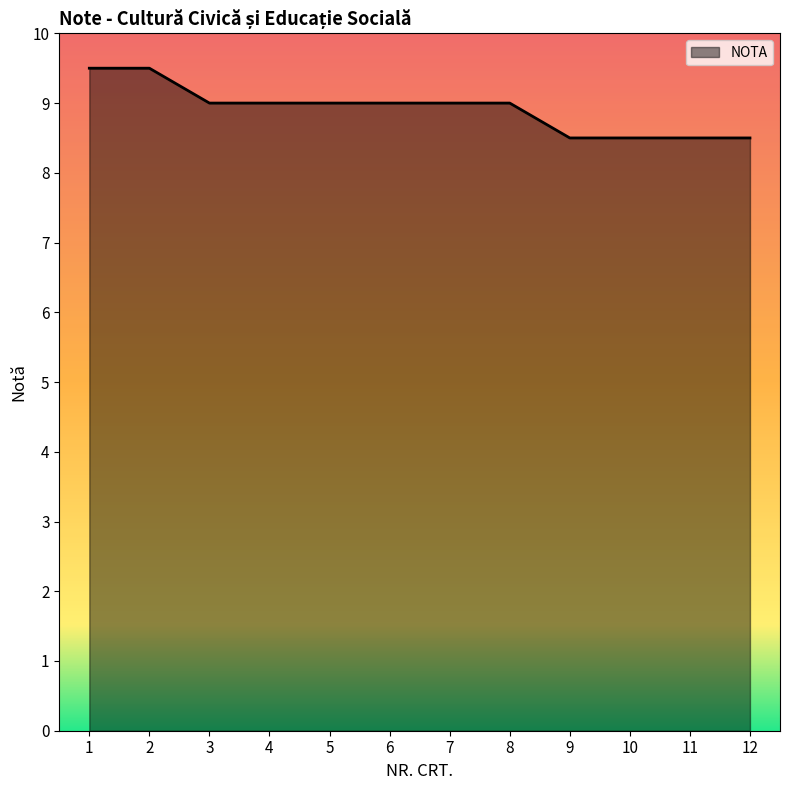

What is the difference between the values at 1 and 8?

0.5